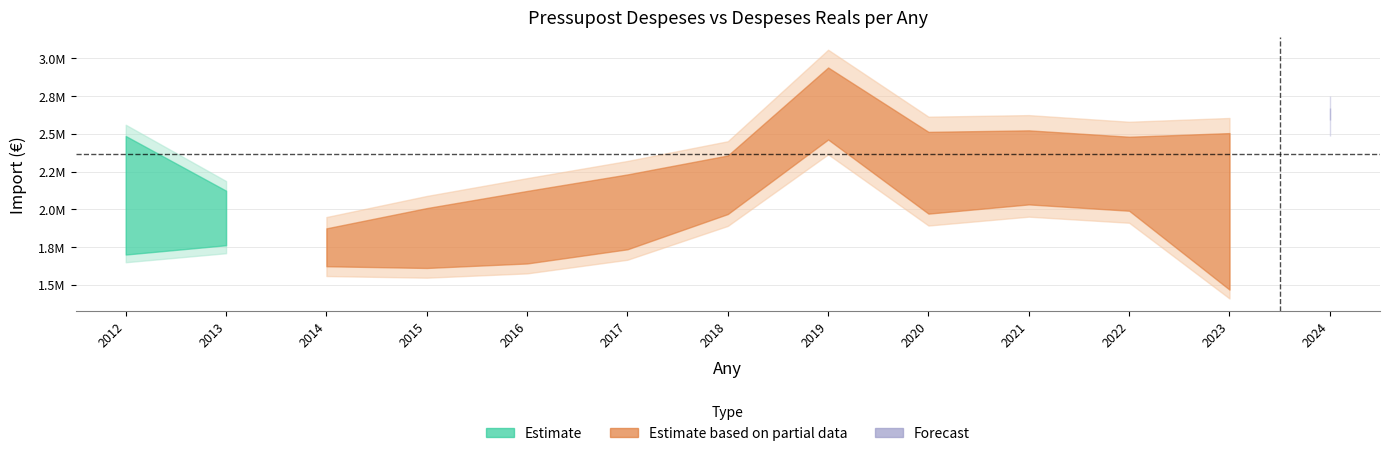

At which category is the sum across all series the highest?

2019